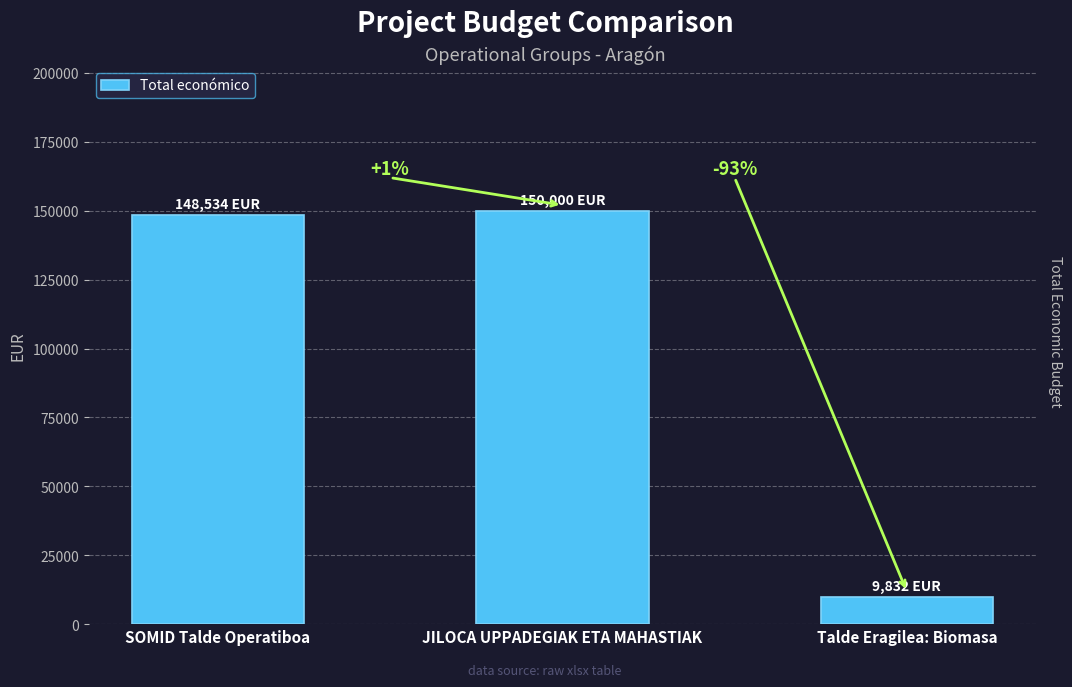

What position from the left is JILOCA UPPADEGIAK ETA MAHASTIAK?

2